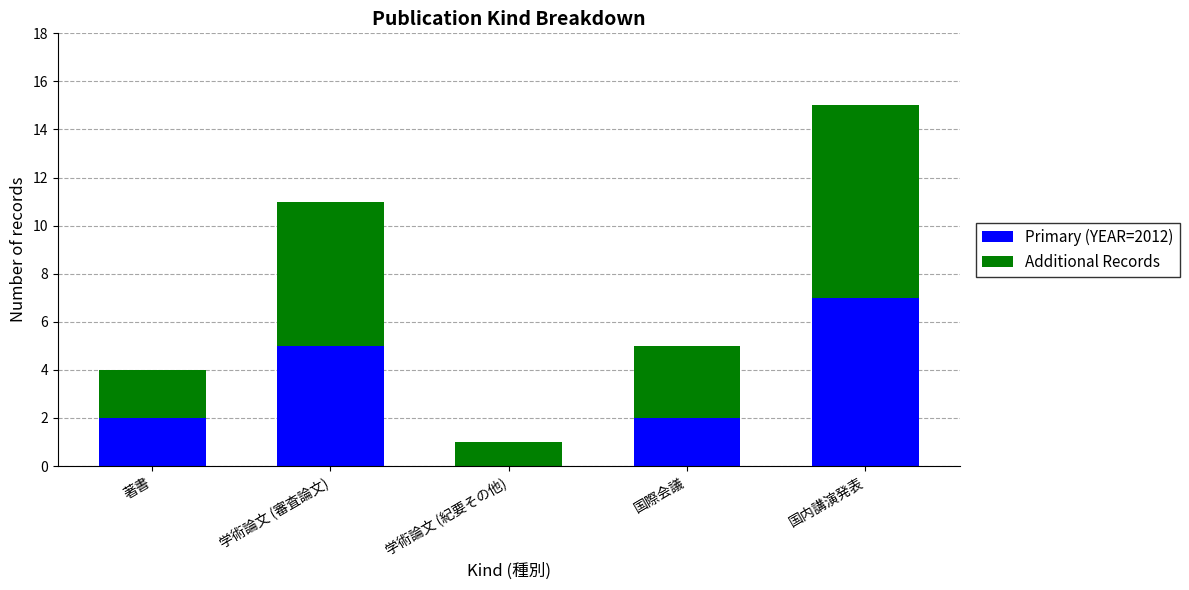

Count the Primary (YEAR=2012) values in the range 2 to 5.

3